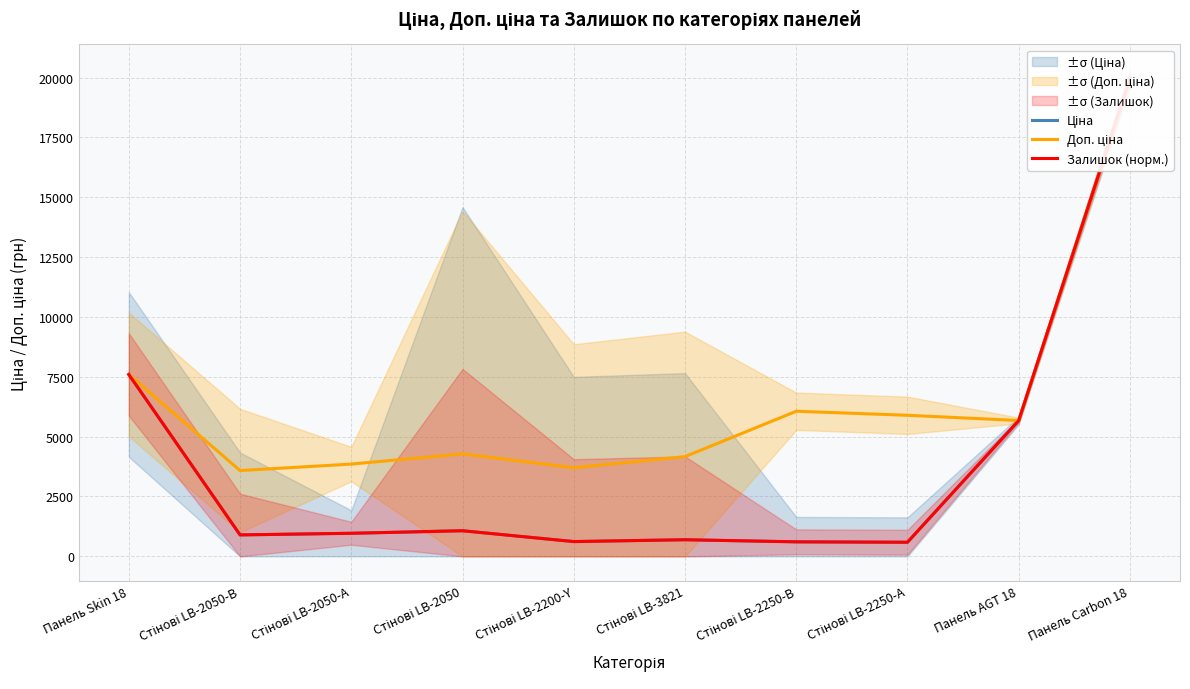

What are all the series names shown in the legend?

Ціна, Доп. ціна, Залишок (норм.)